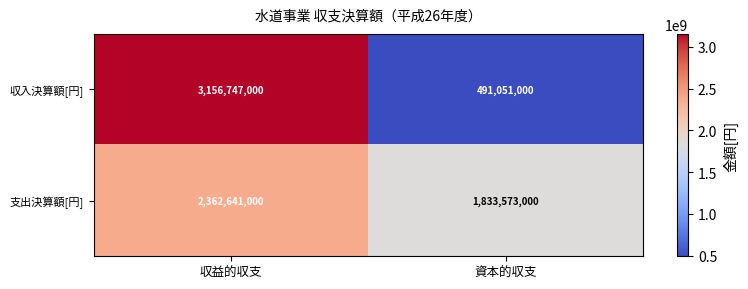

Is it true that 収入決算額[円] equals 1377580913 at 収益的収支?

False